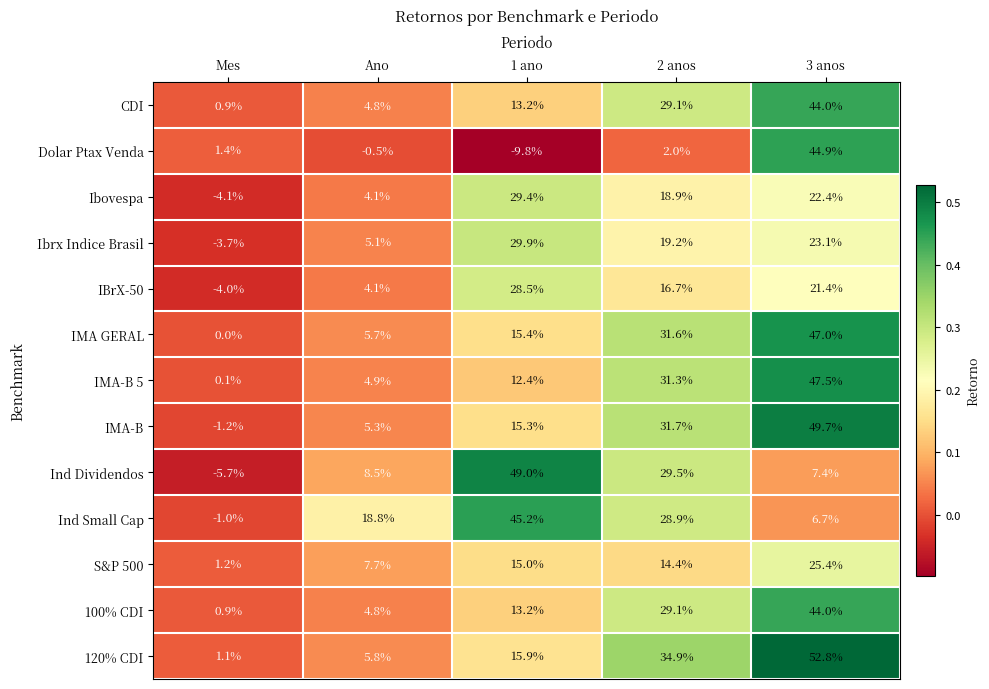

At which category is the sum across all series the highest?

3 anos